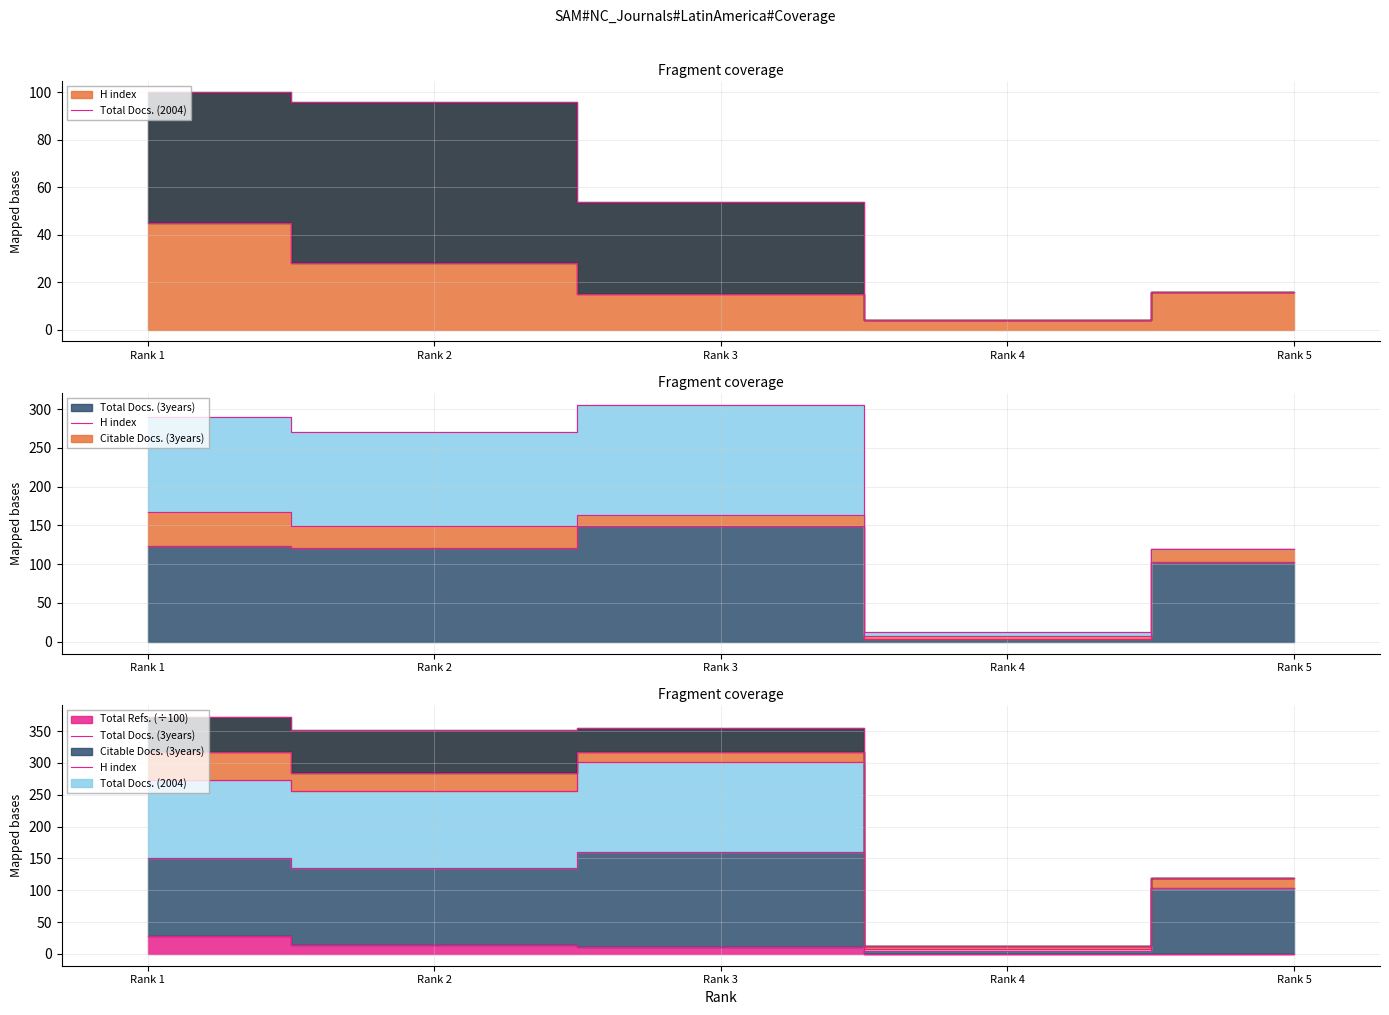

Where does the Total Refs. series first go above 10?

Rank 1